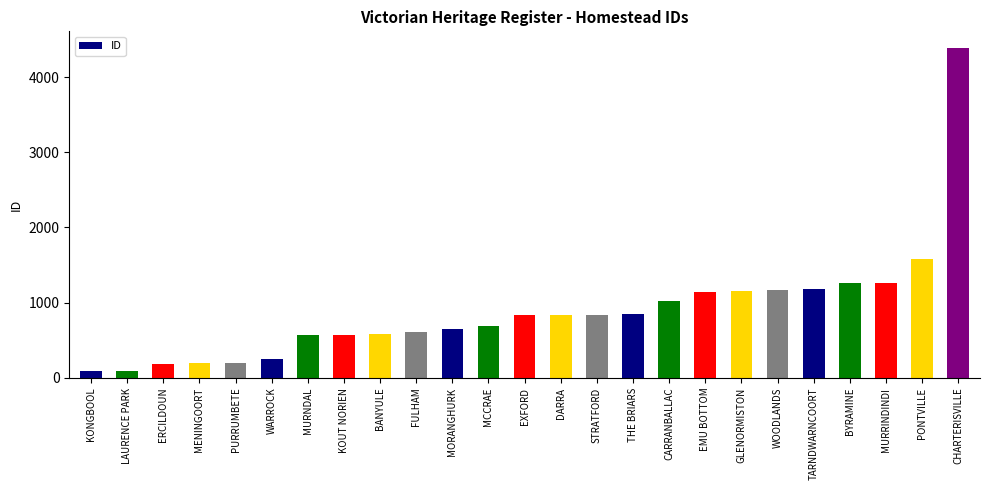

Approximately how many times larger is the value at EXFORD compared to GLENORMISTON?

0.7